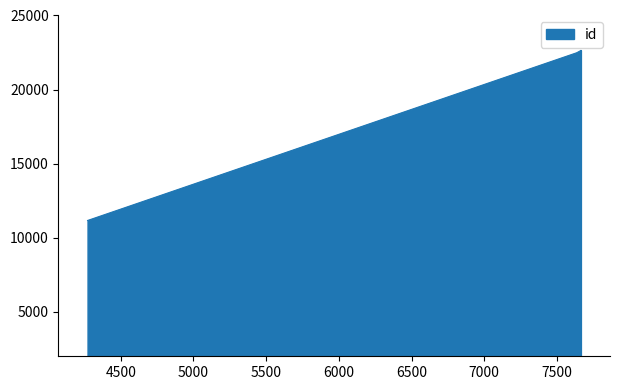

Count the number of values greater than 22640.

1